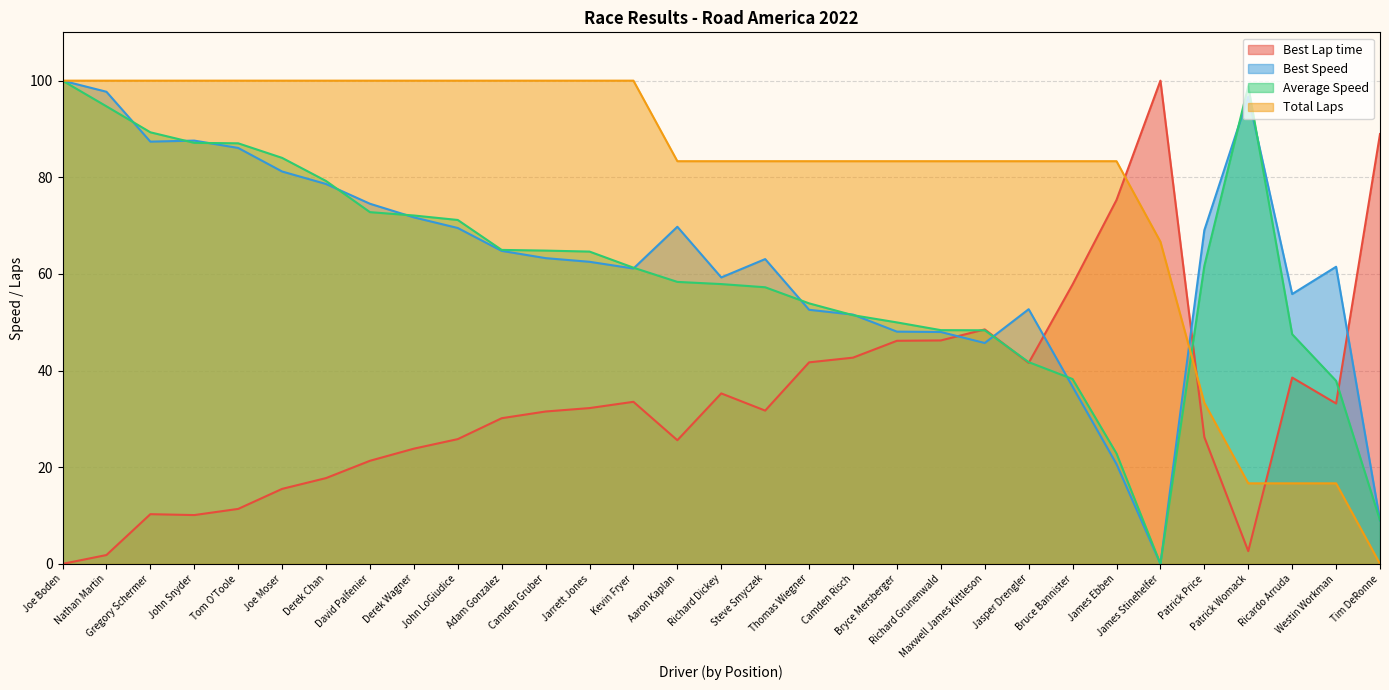

How many interior local peaks does the Average Speed series have?

1